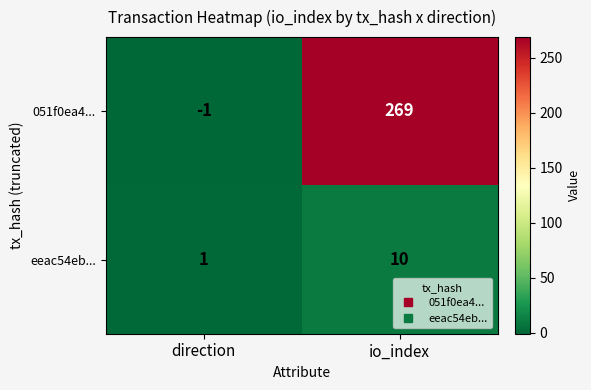

Reading left to right, extract all data points from this chart.

051f0ea4...: -1	269
eeac54eb...: 1	10